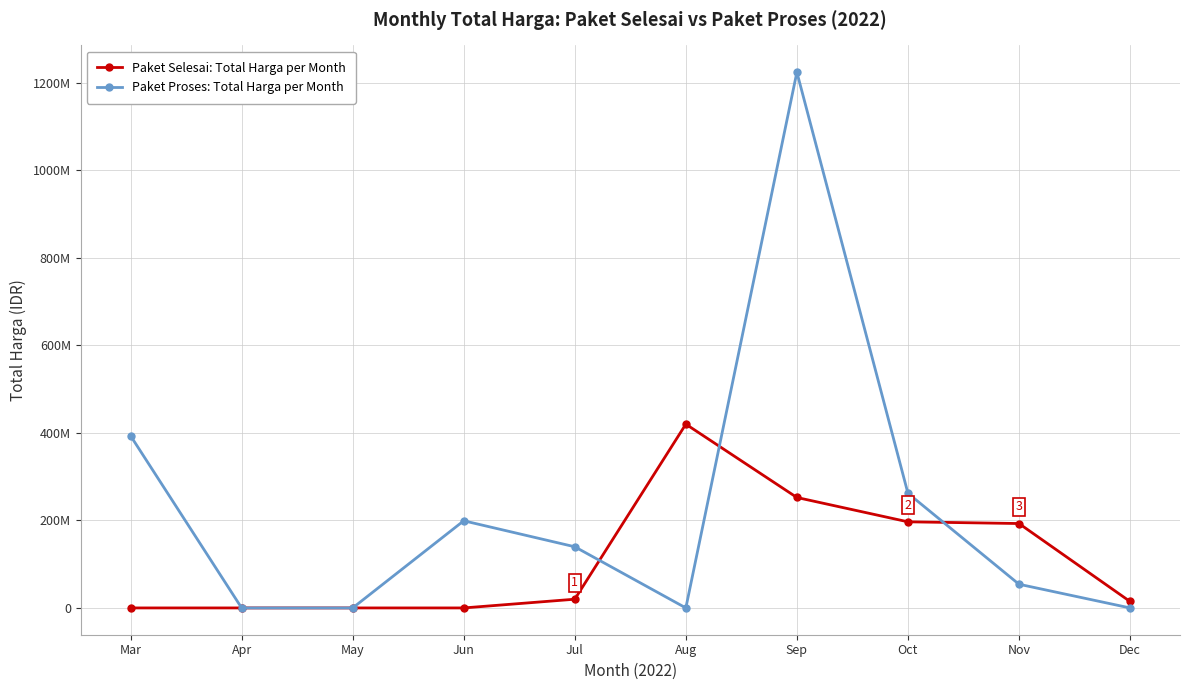

What is the maximum value shown in the chart?

1224682000